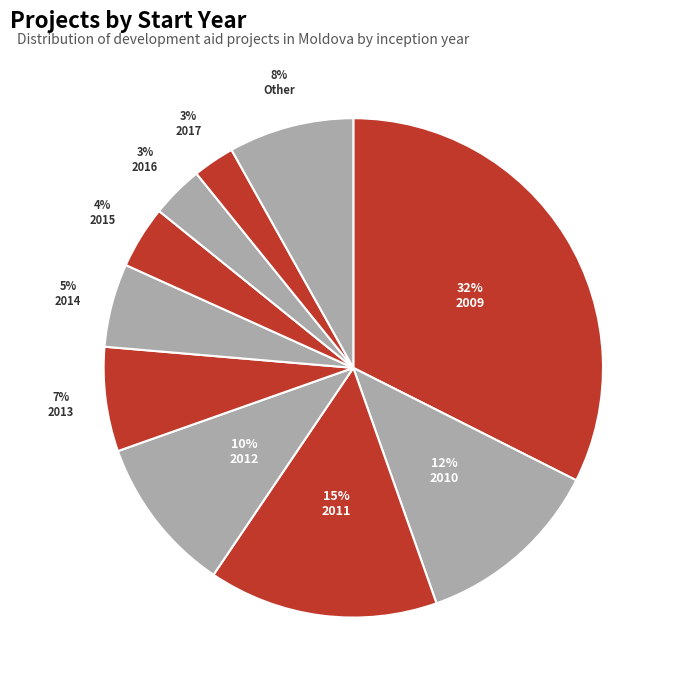

Which has a higher value, Other or 2011?

2011